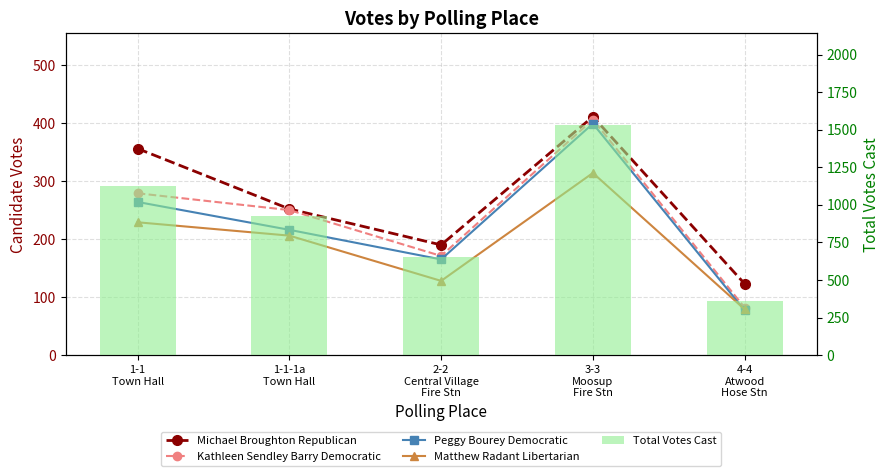

Is it true that Peggy Bourey Democratic equals 111 at 2-2
Central Village
Fire Stn?

False